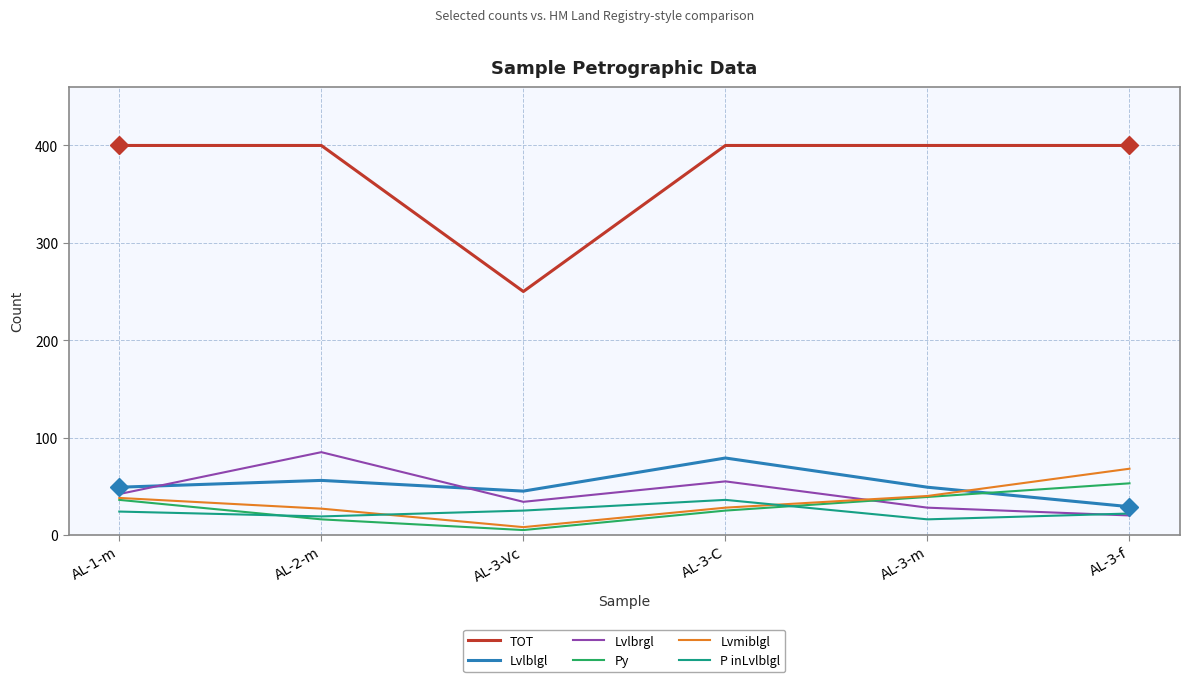

The Lvlblgl series shows 75 at AL-2-m. True or false?

False